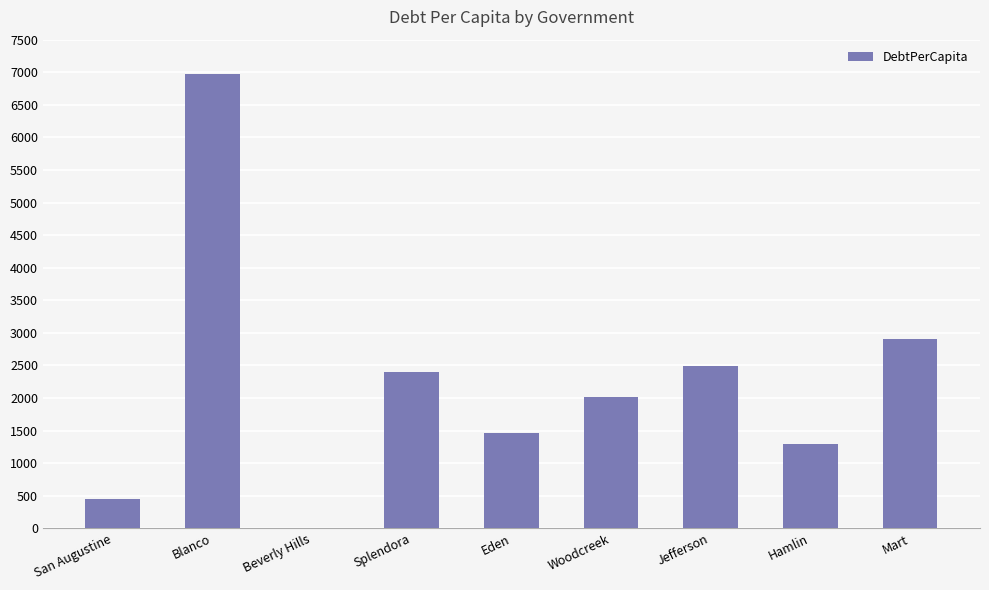

How many values exceed 2012?

5